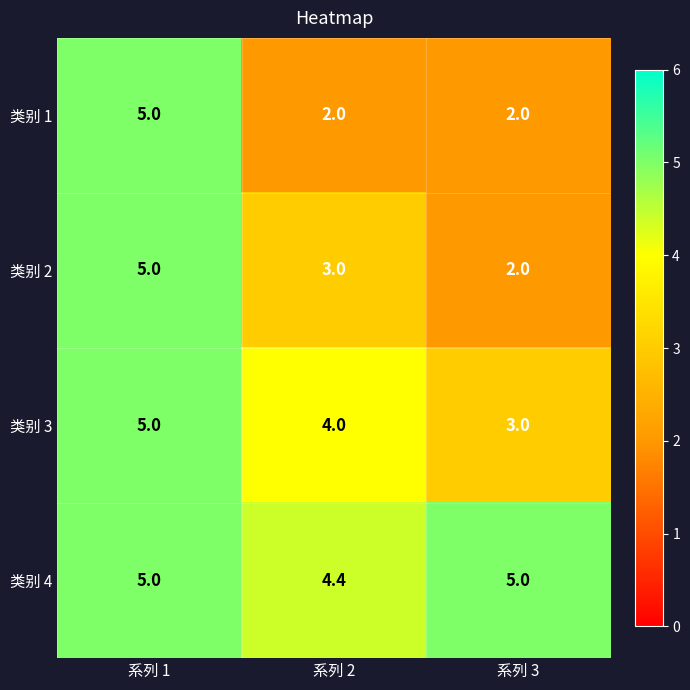

What is the difference between the maximum and minimum values in the 类别 1 series?

3.0